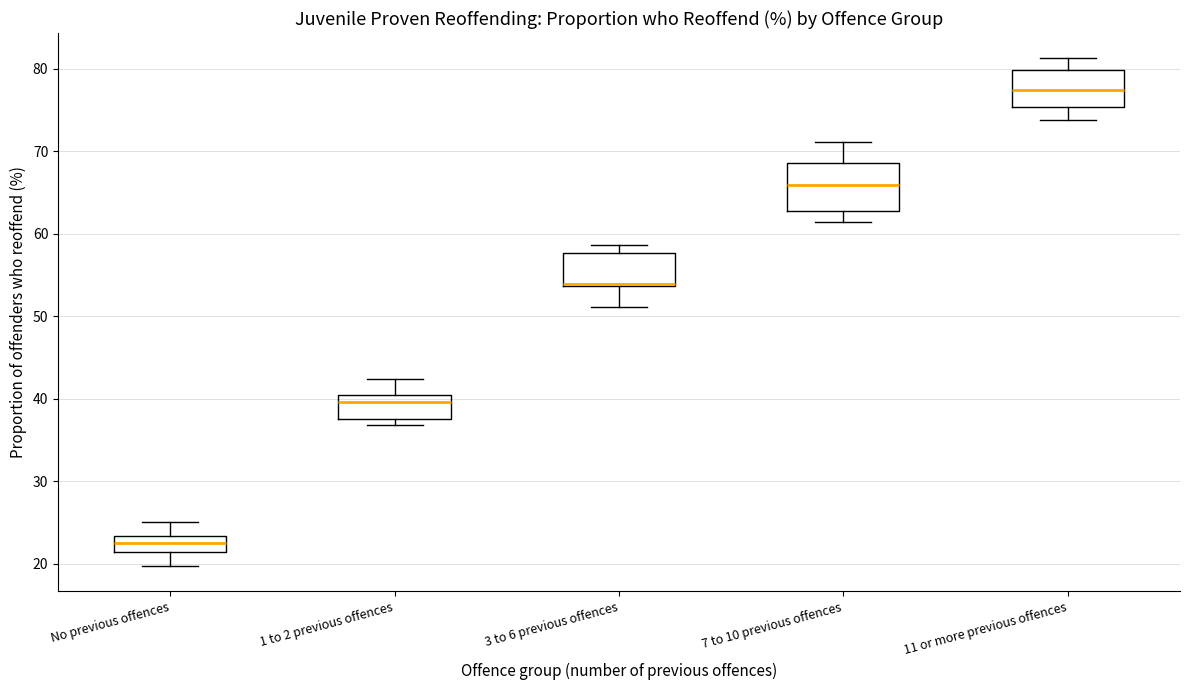

Reading left to right, transcribe this box plot: for each box, give where its median line is, the range the box spans, and where its two whiskers end, as read against the y-axis. The values are not printed on the chart, so give them approximately, as read against the axis.

No previous offences: median 22, box 21 to 23, whiskers 20 to 25
1 to 2 previous offences: median 40 (just below the box's upper edge), box 37 to 40, whiskers 37 (just below the box's lower edge) to 42
3 to 6 previous offences: median 54, box 54 to 58, whiskers 51 to 59
7 to 10 previous offences: median 66, box 63 to 68, whiskers 61 to 71
11 or more previous offences: median 77, box 75 to 80, whiskers 74 to 81